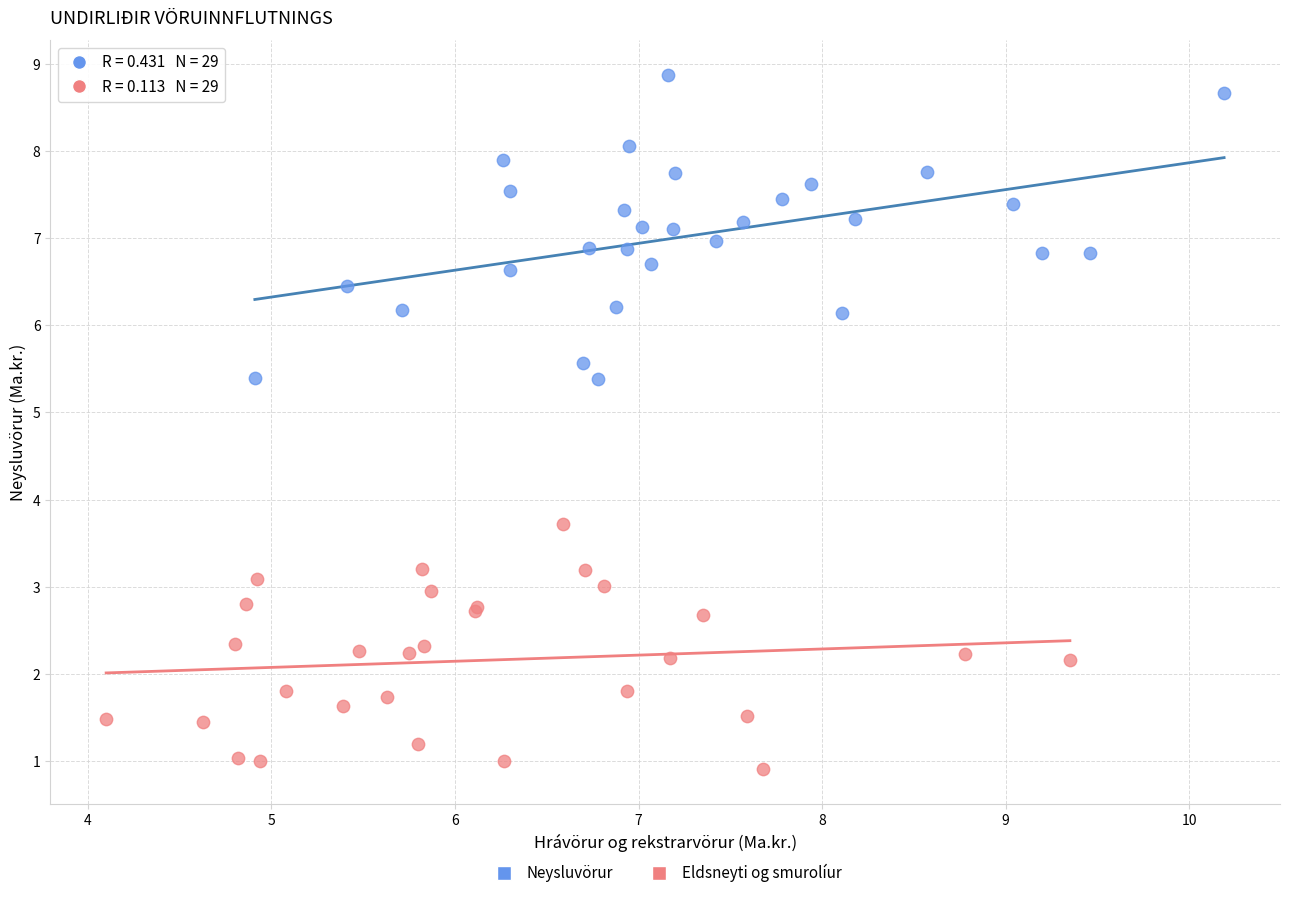

Which series contains the lowest Y value?

Eldsneyti og smurolíur